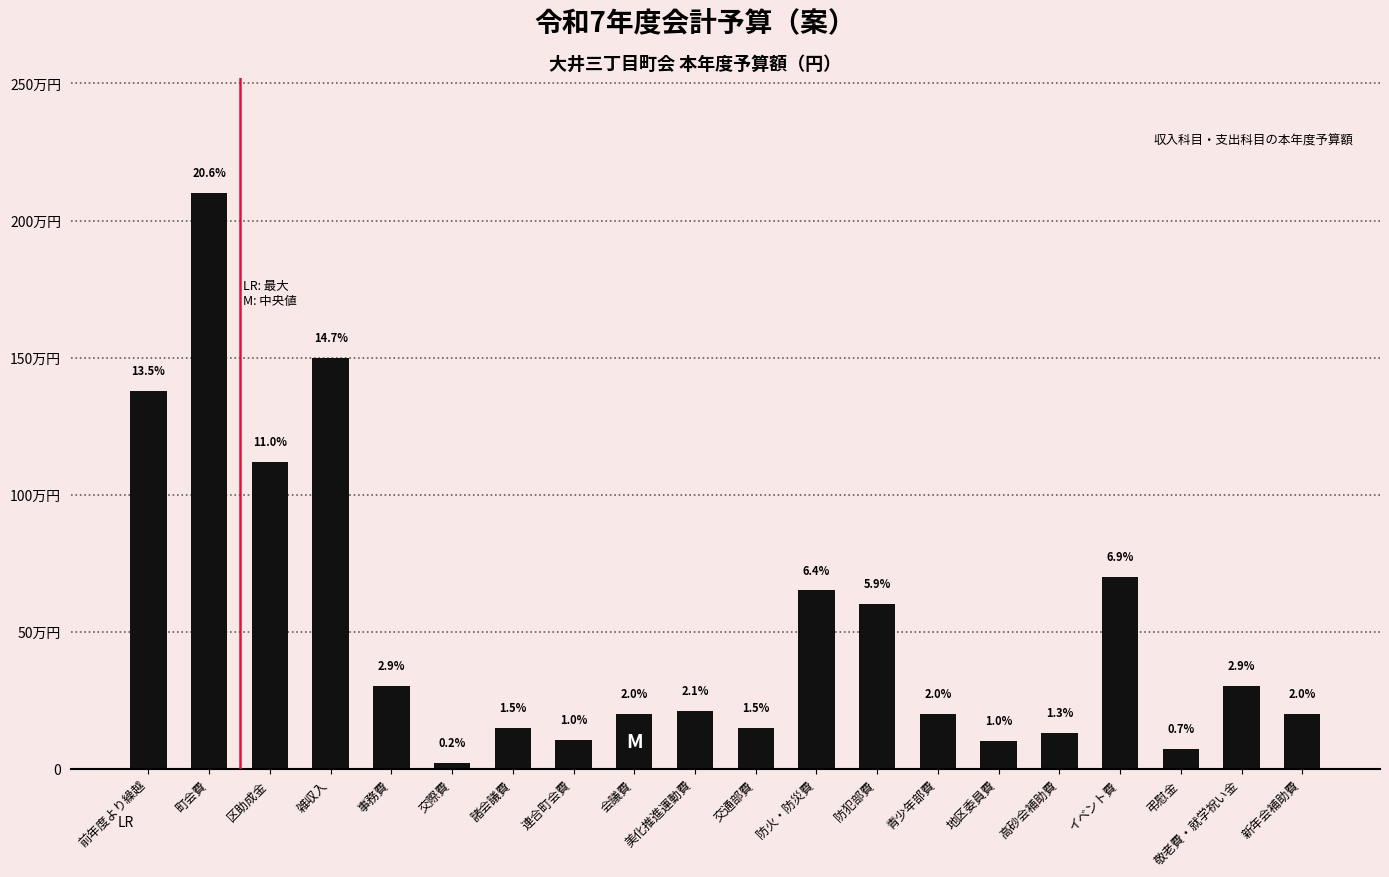

Are the bars horizontal?

No